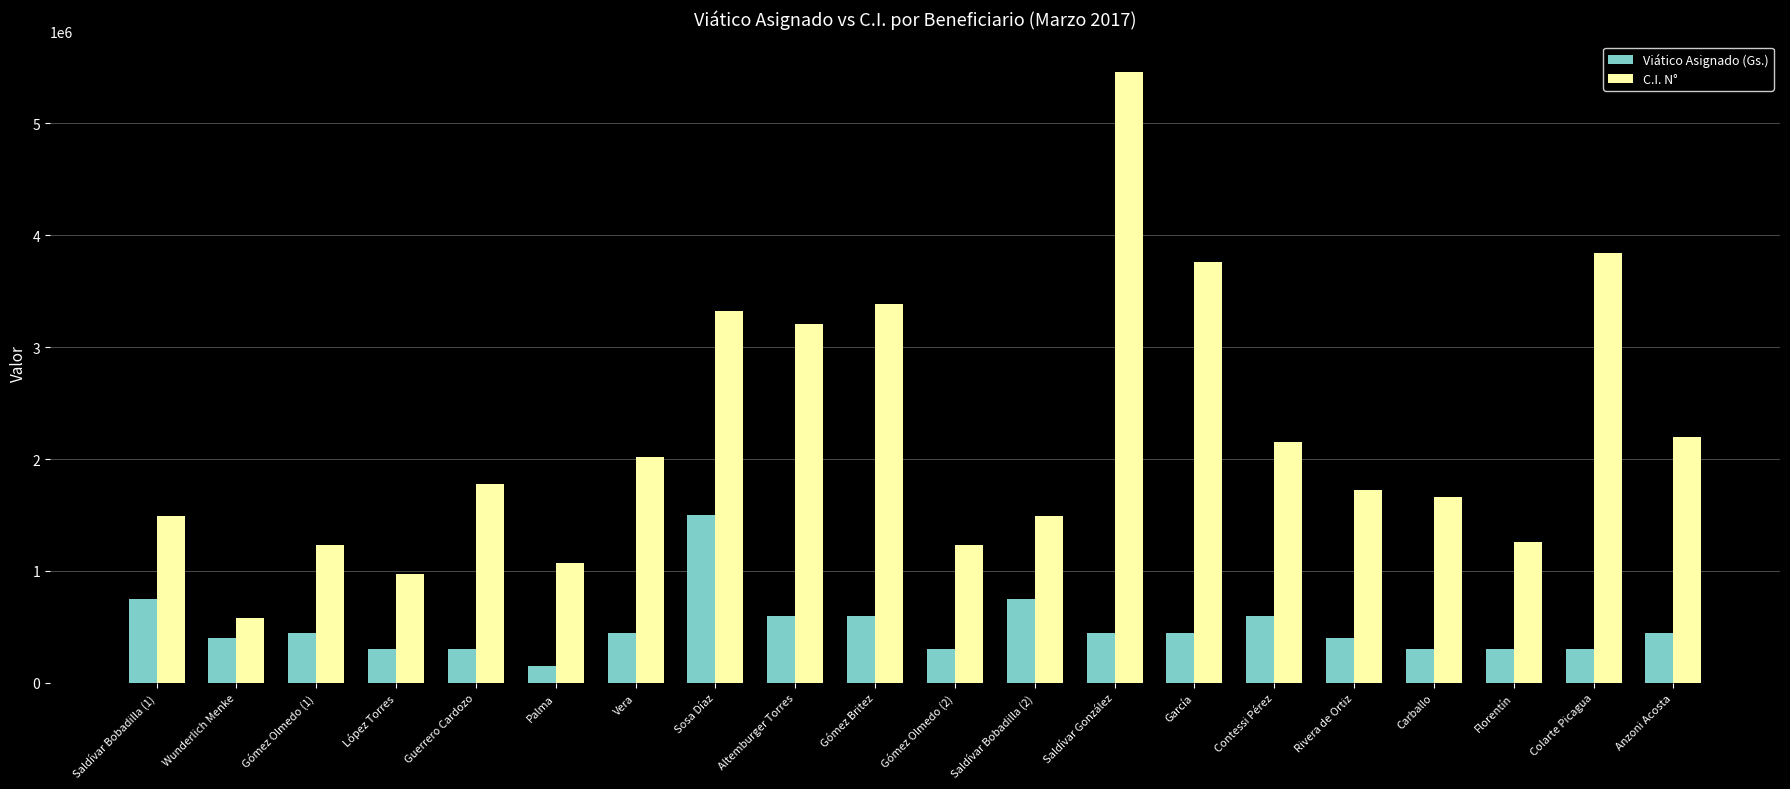

At which label is C.I. N° closest to 3021415?

Altemburger Torres